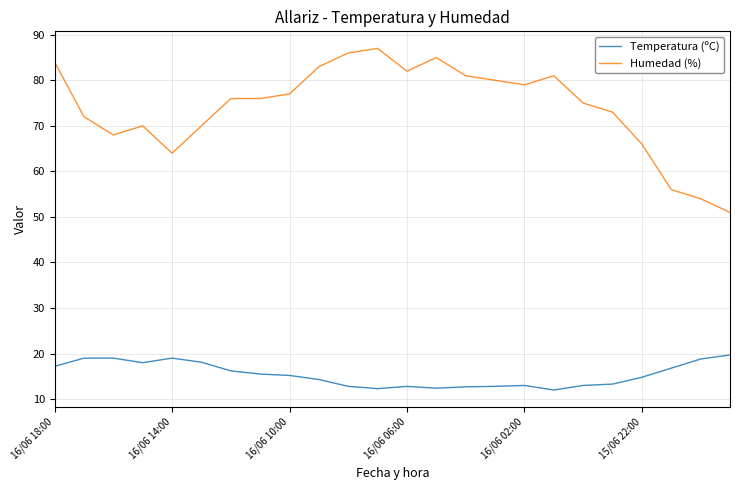

True or false: Humedad (%) and Temperatura (ºC) cross at least once.

False